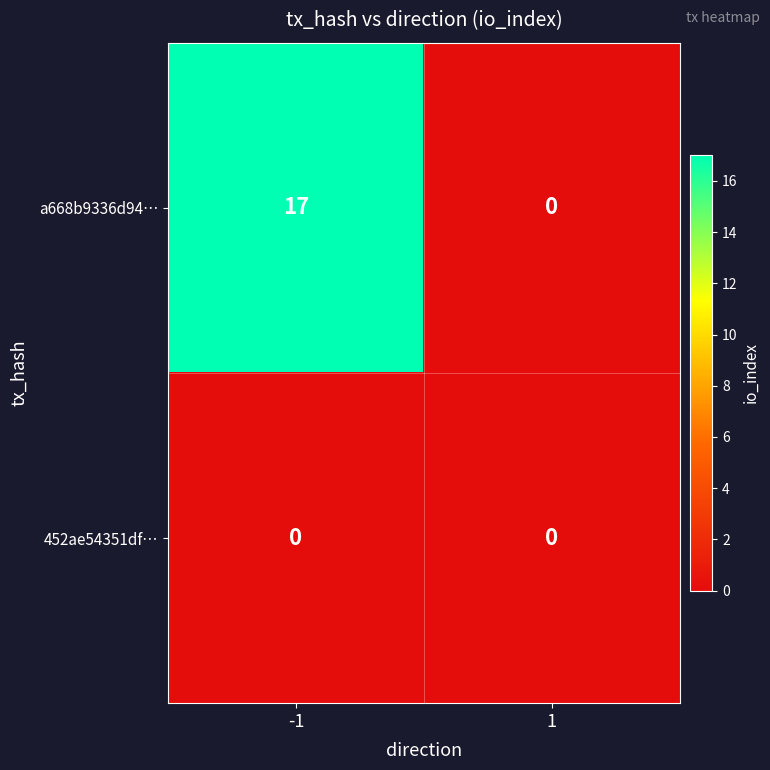

Which series has the largest total across all categories?

a668b9336d94…